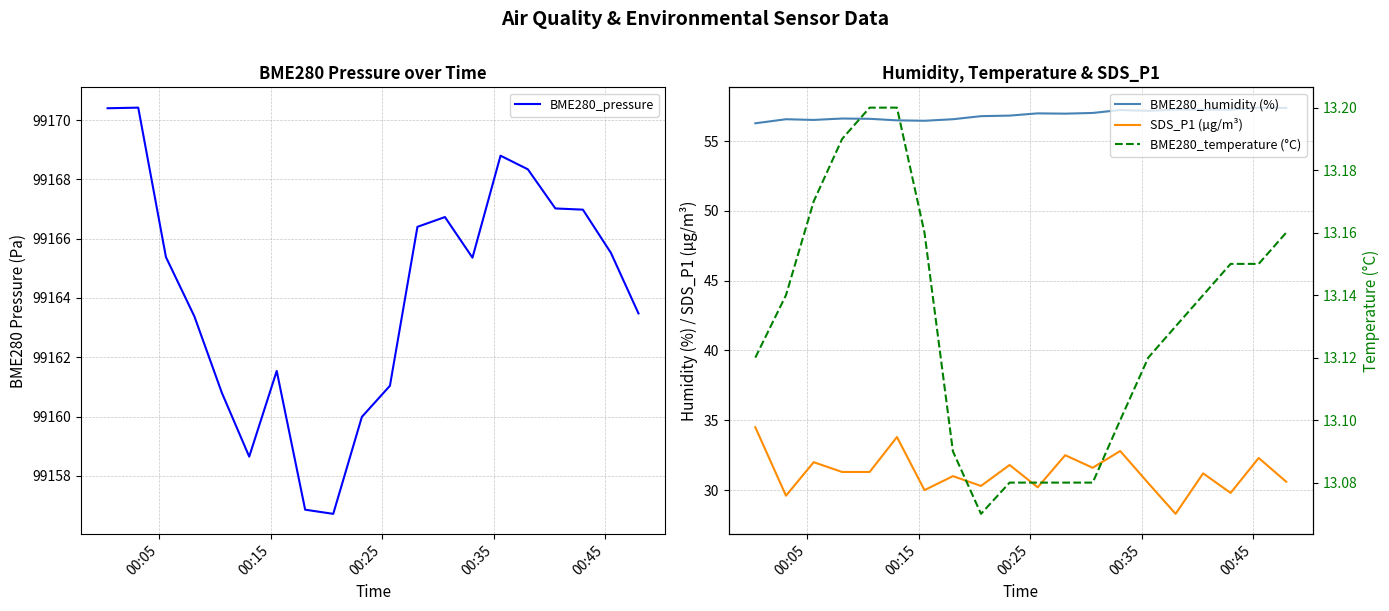

True or false: BME280_pressure and BME280_humidity (%) cross at least once.

False